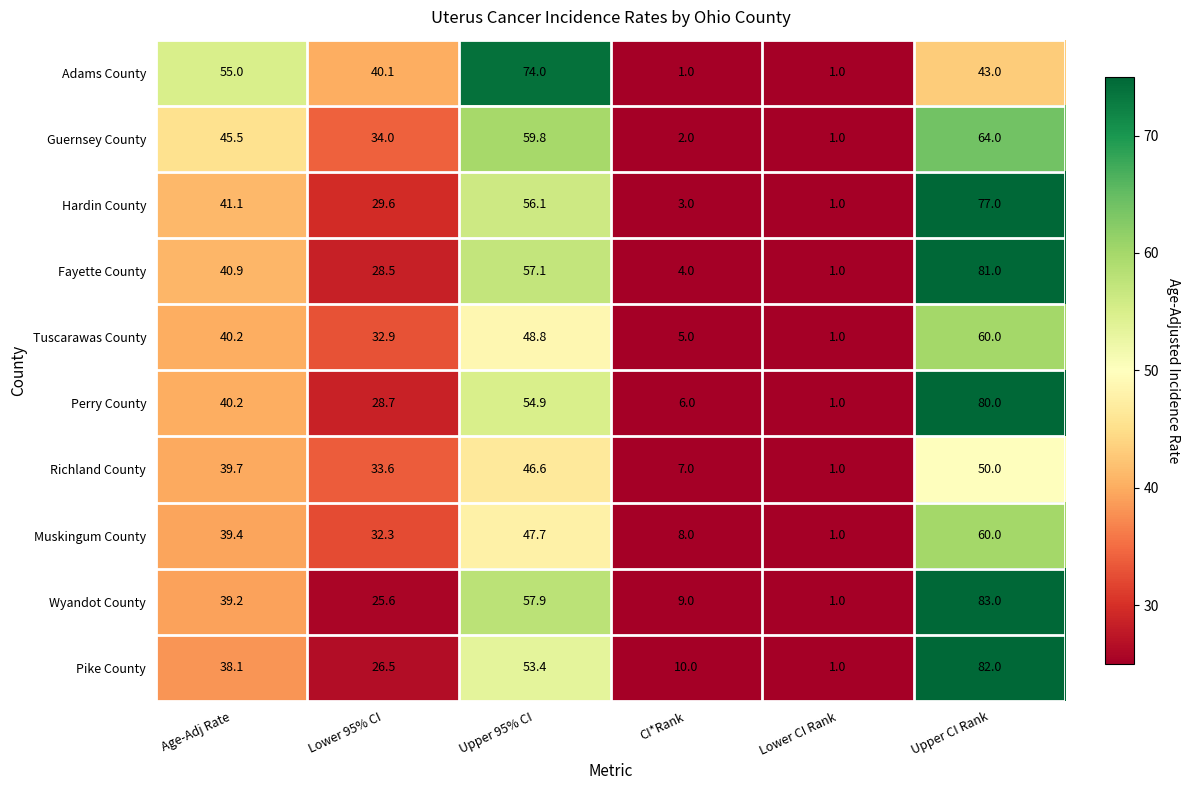

Which series has the widest spread of values?

Wyandot County